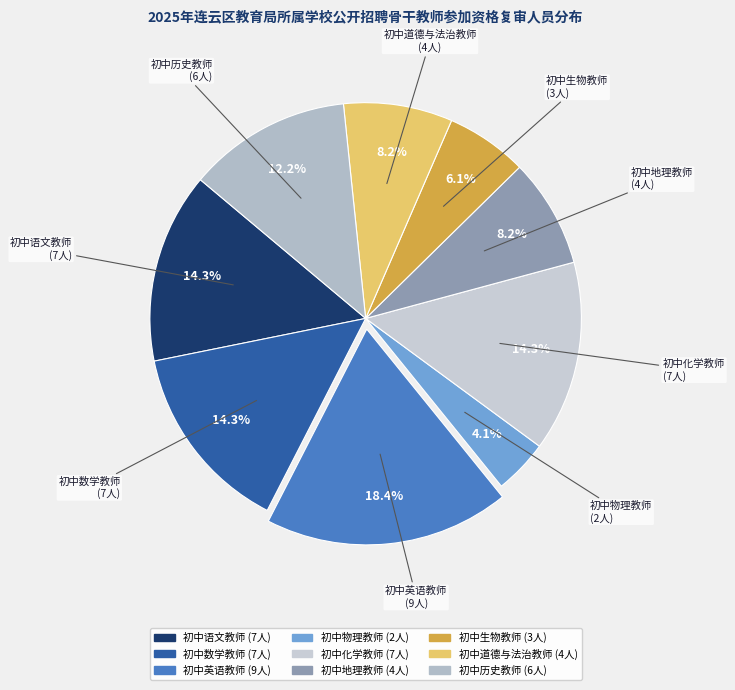

Is there any slice that represents more than half of the pie?

No